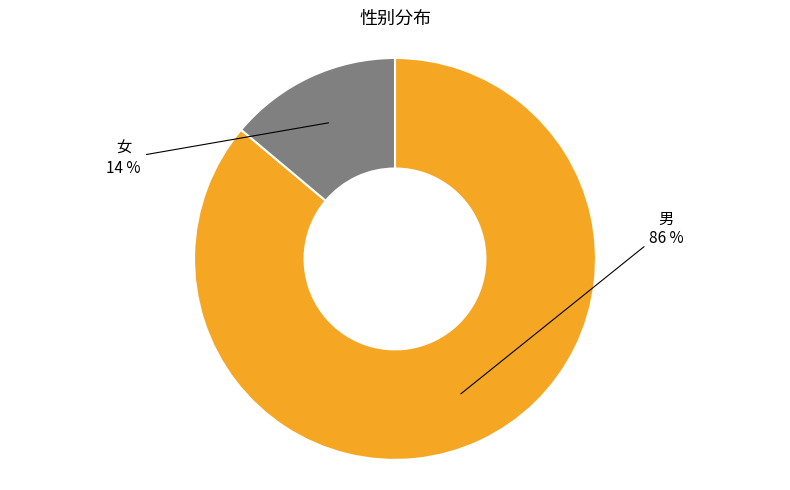

Is there a majority slice in this chart?

Yes